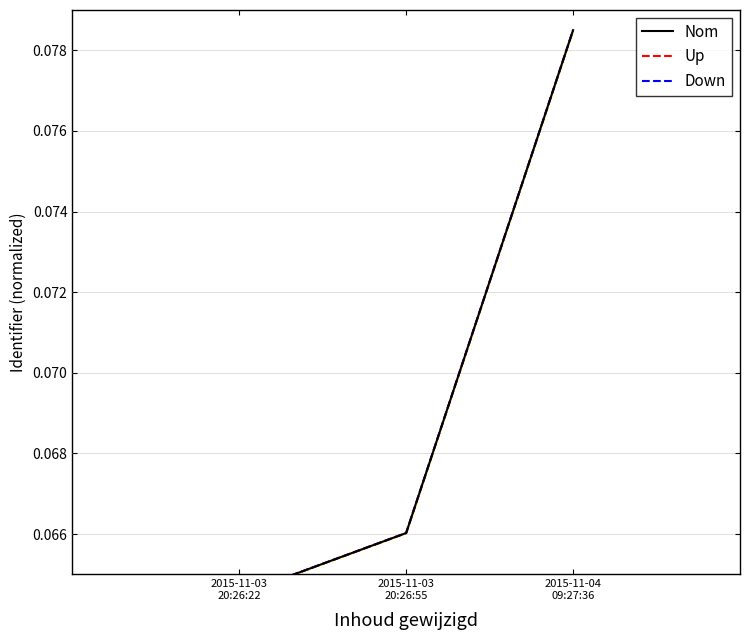

The value of Down at 2015-11-03
20:26:22 is 0.1. True or false?

True